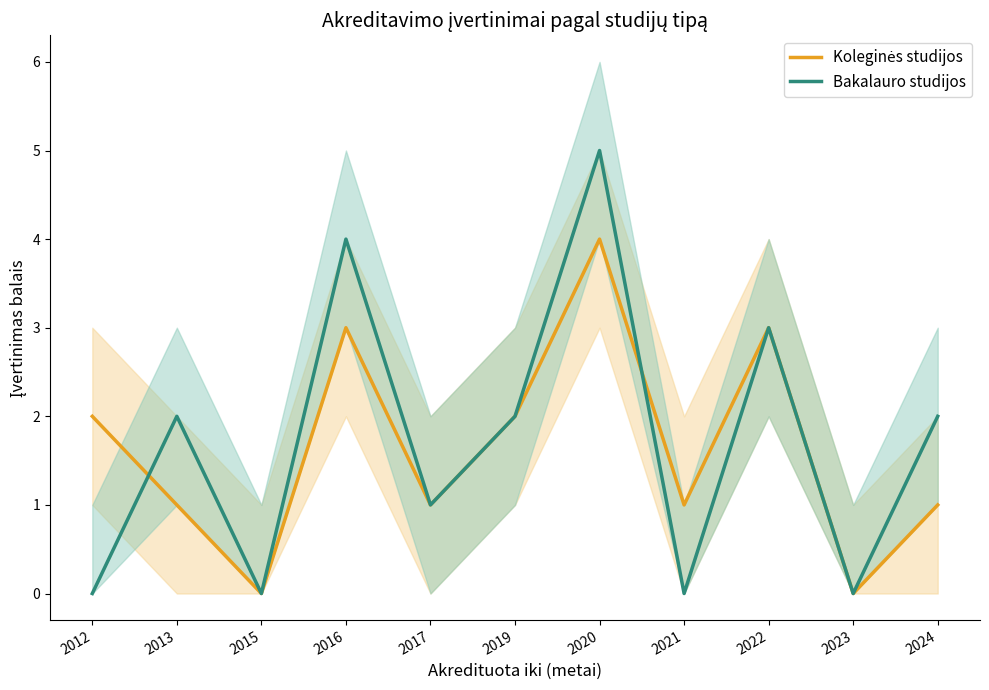

What is the total value across all series at 2019?

4